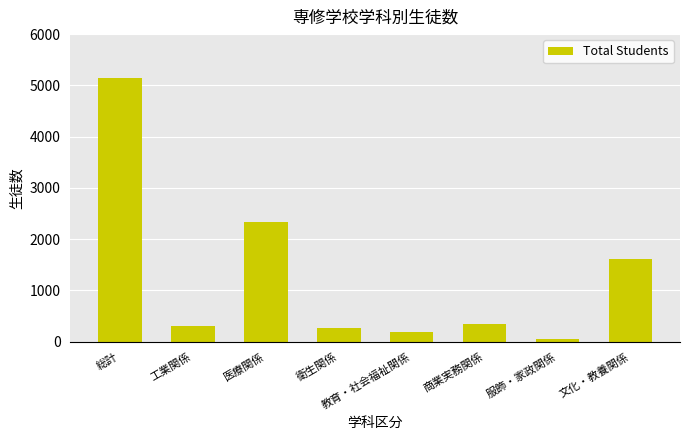

Reading left to right, list all the values displayed in this chart.

5137	298	2341	257	186	337	45	1615